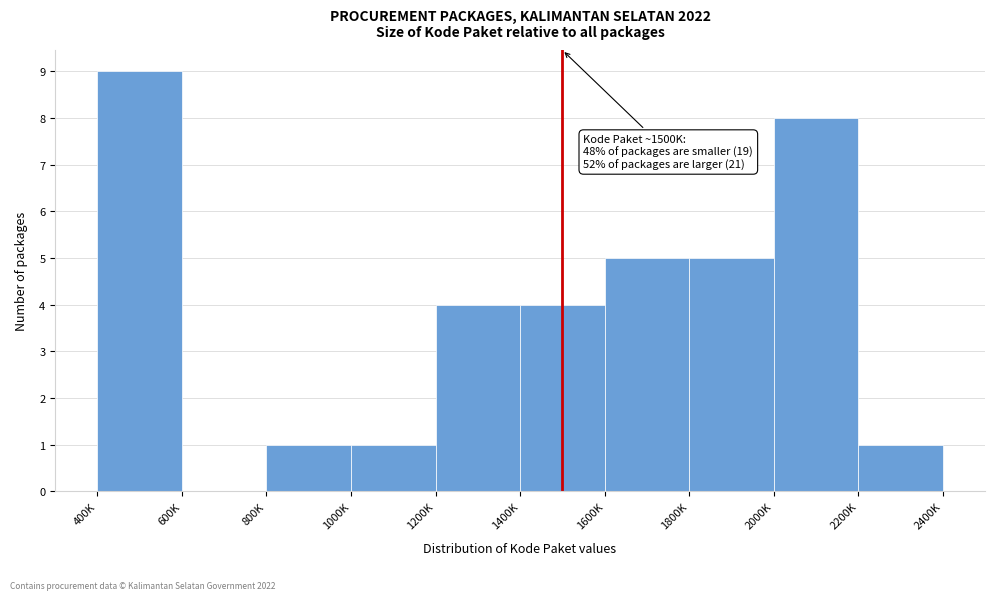

Reading right to left, transcribe all the data shown in this chart.

2200K=1	2000K=8	1800K=5	1600K=5	1400K=4	1200K=4	1000K=1	800K=1	600K=0	400K=9